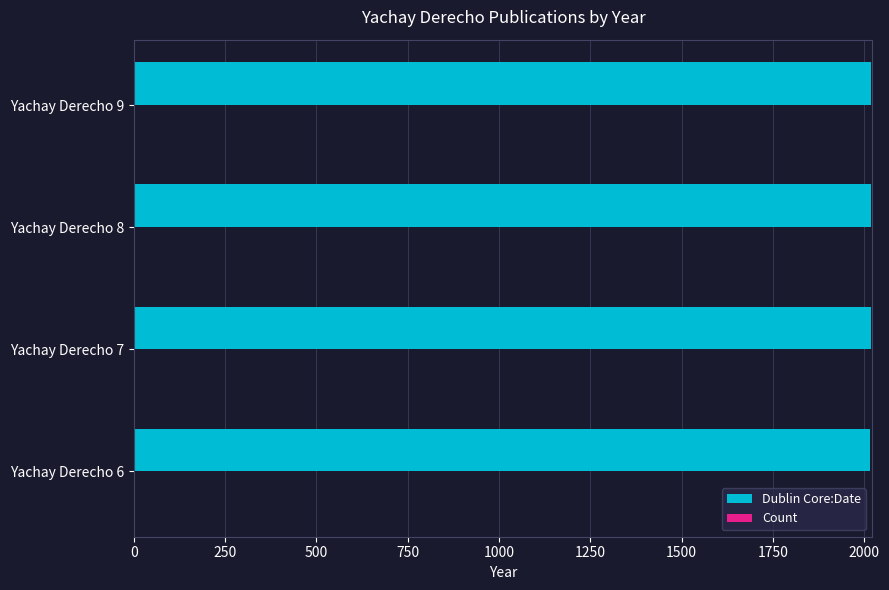

Which series has the largest total across all categories?

Dublin Core:Date